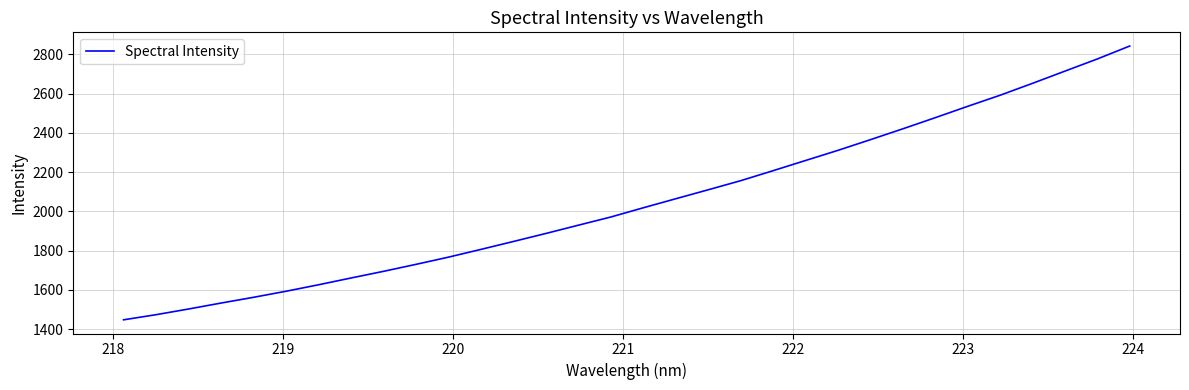

How many lines are shown in the chart?

1